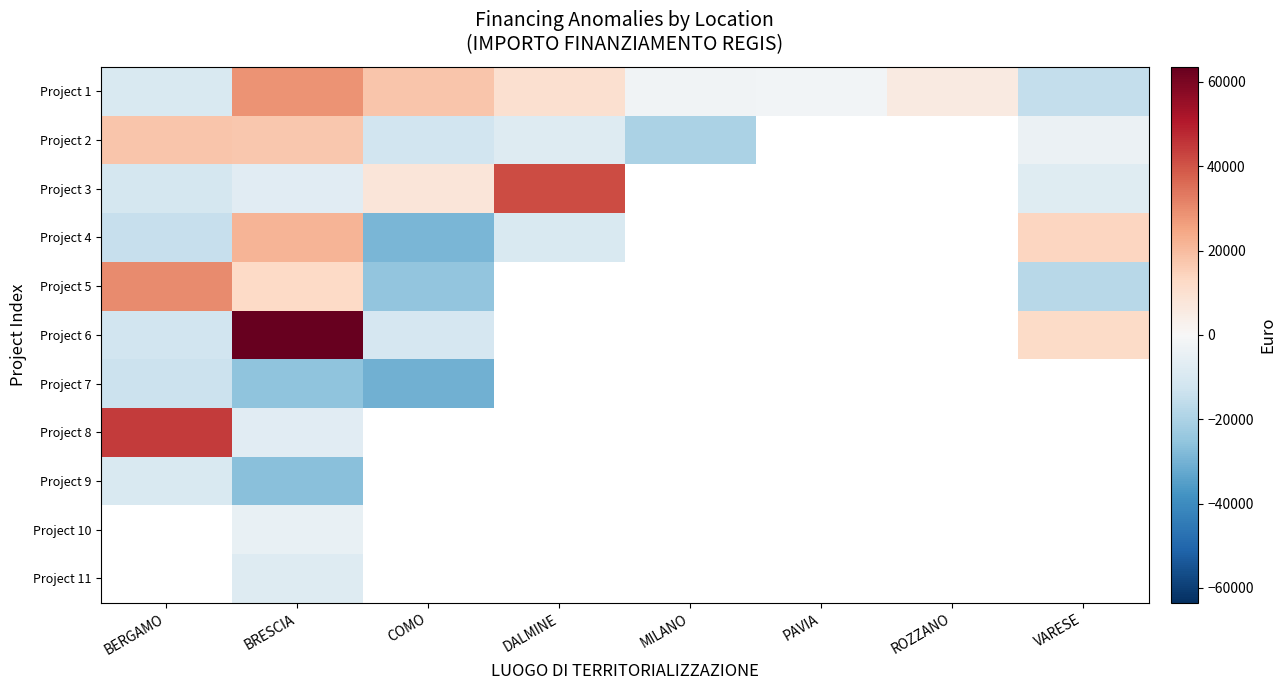

The Project 6 series shows -3335.7 at BERGAMO. True or false?

False